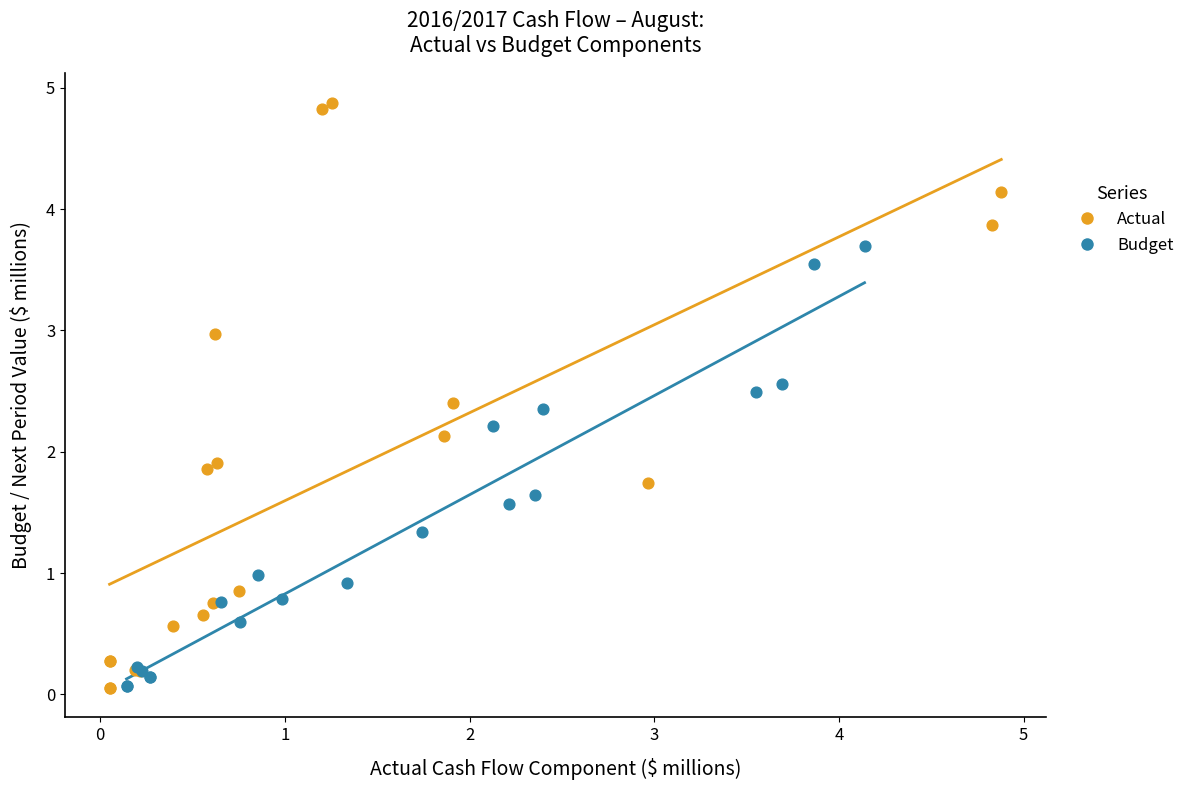

Which series contains the highest Y value?

Actual